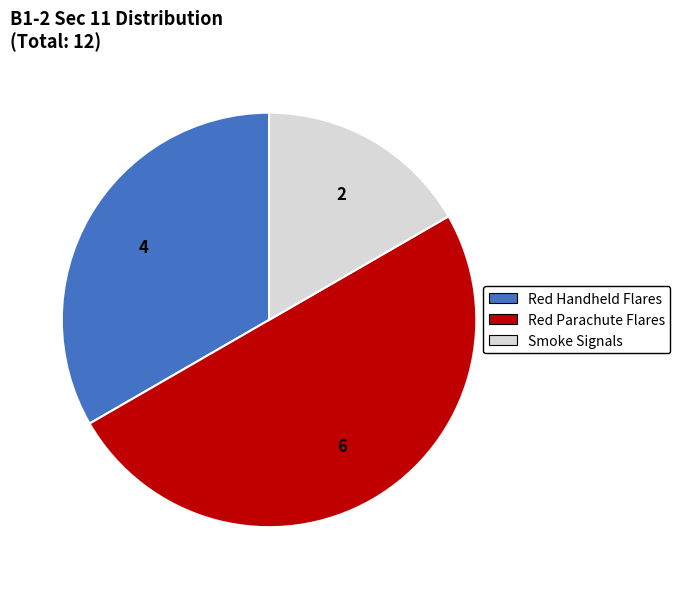

Between Red Parachute Flares and Smoke Signals, which is larger?

Red Parachute Flares